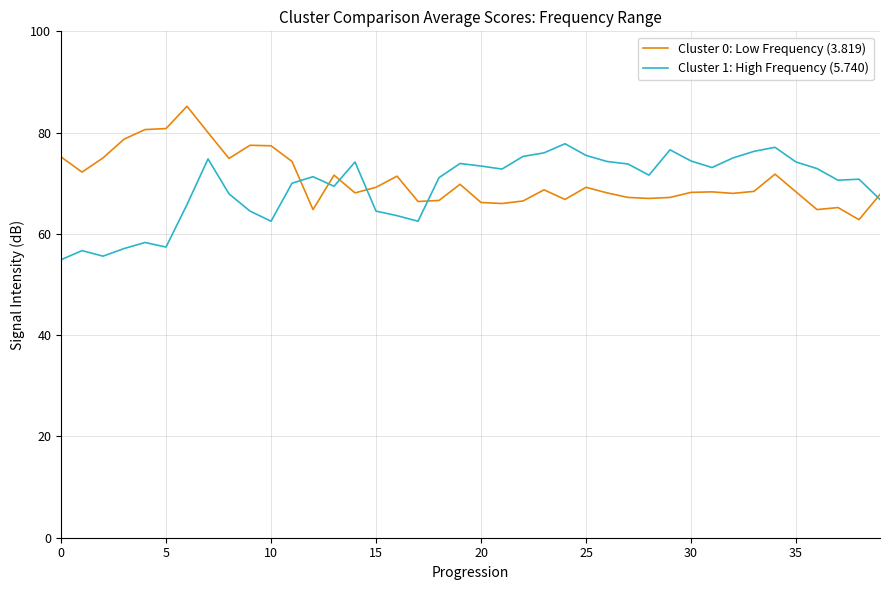

How many lines are shown in the chart?

2